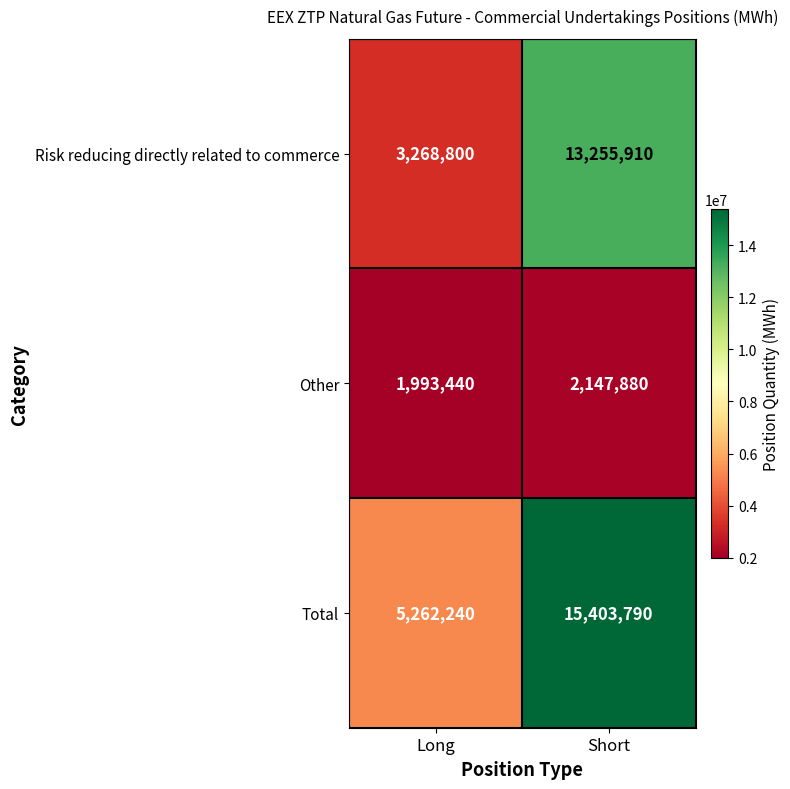

Reading left to right, what are all the values shown in this chart?

Risk reducing directly related to commerce: Long=3268800	Short=13255910
Other: Long=1993440	Short=2147880
Total: Long=5262240	Short=15403790